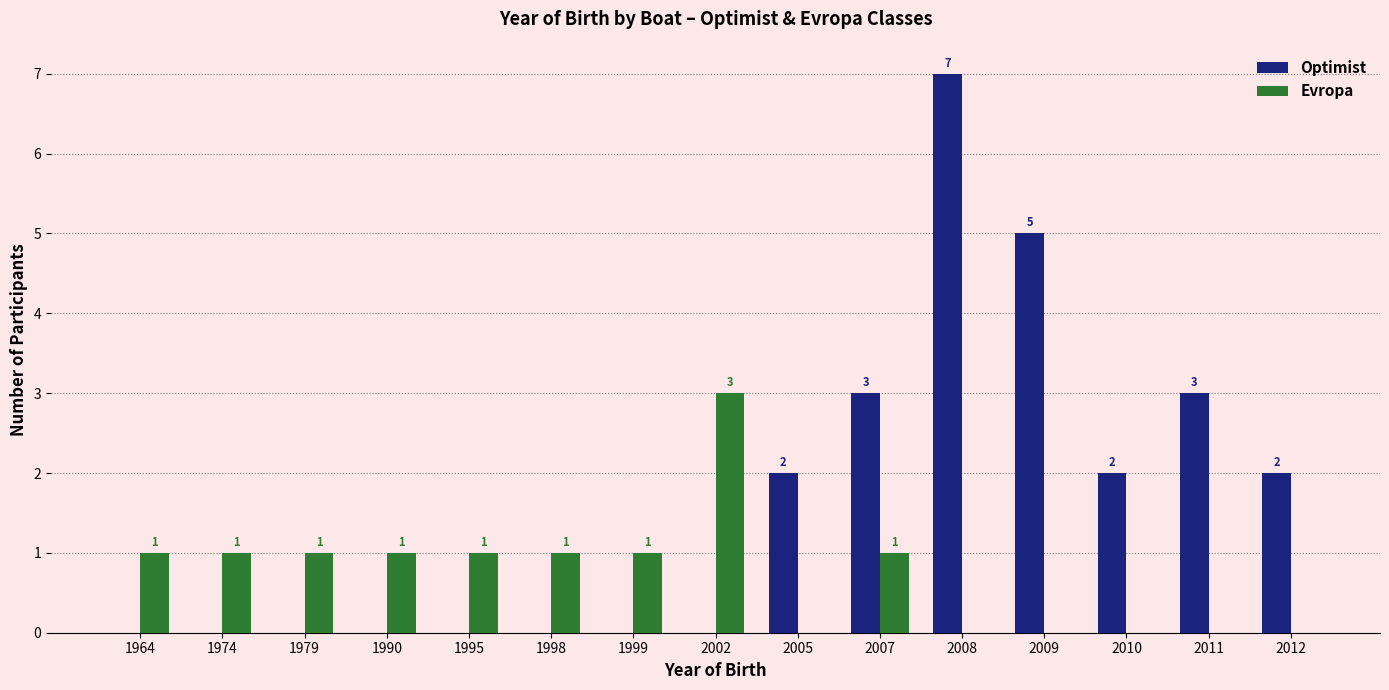

How many groups of bars are there?

15